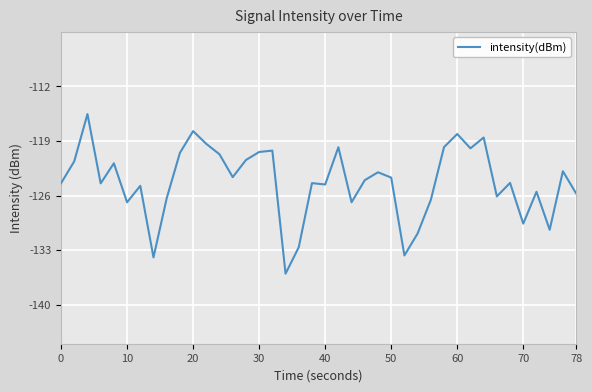

What is the maximum value shown in the chart?

-115.5